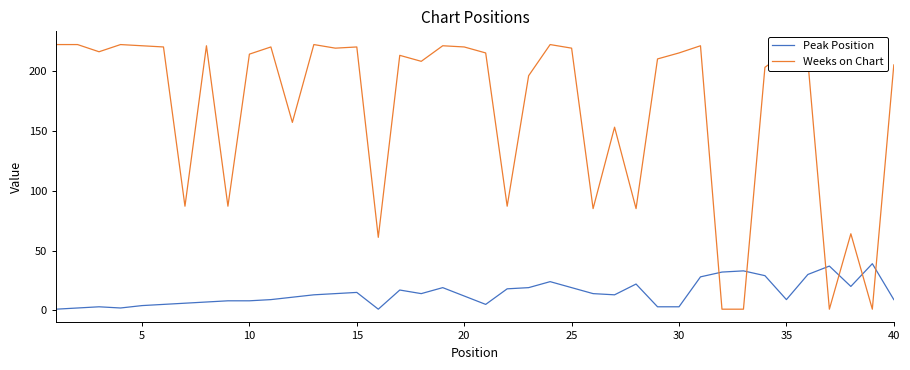

How many times do Weeks on Chart and Peak Position cross each other?

6